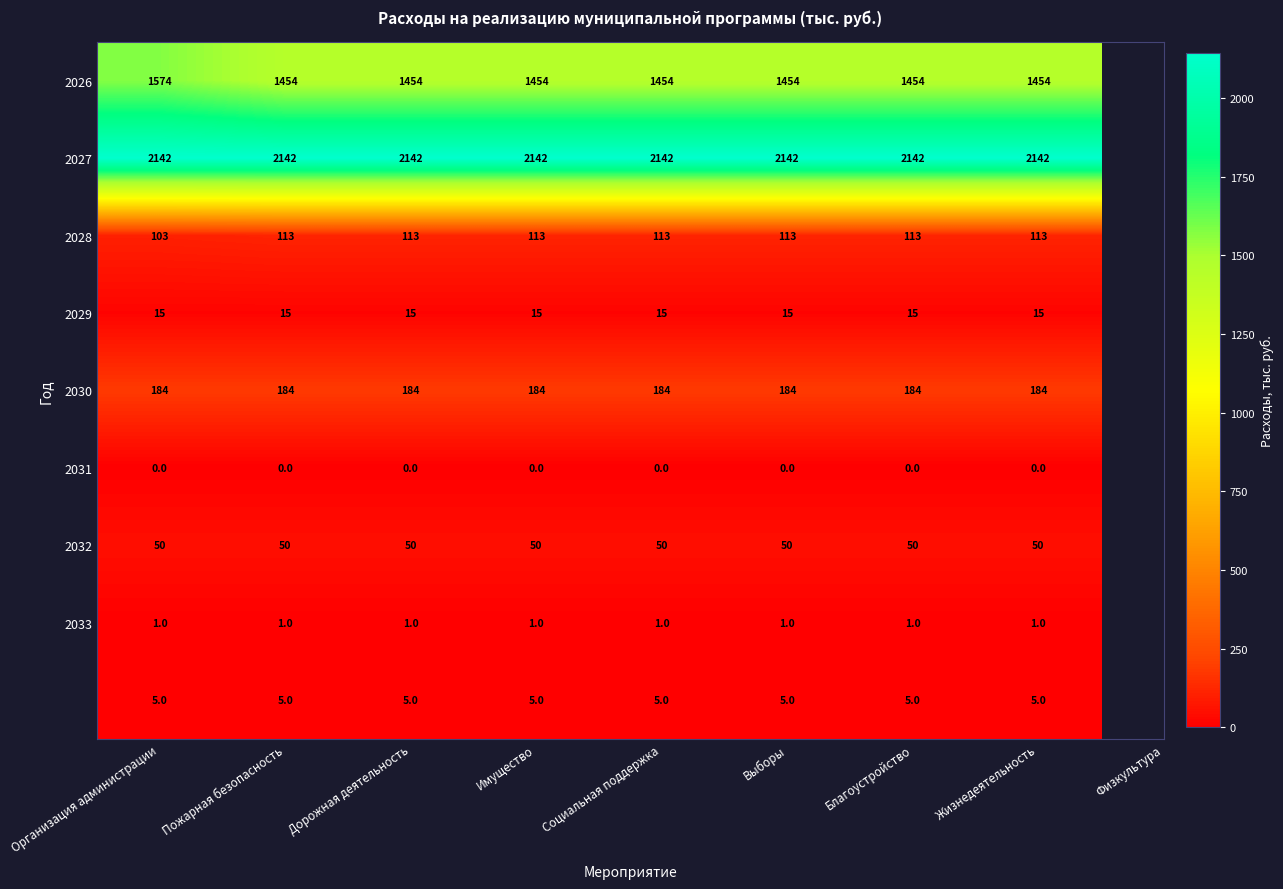

What is the total value across all series at Благоустройство?

3964